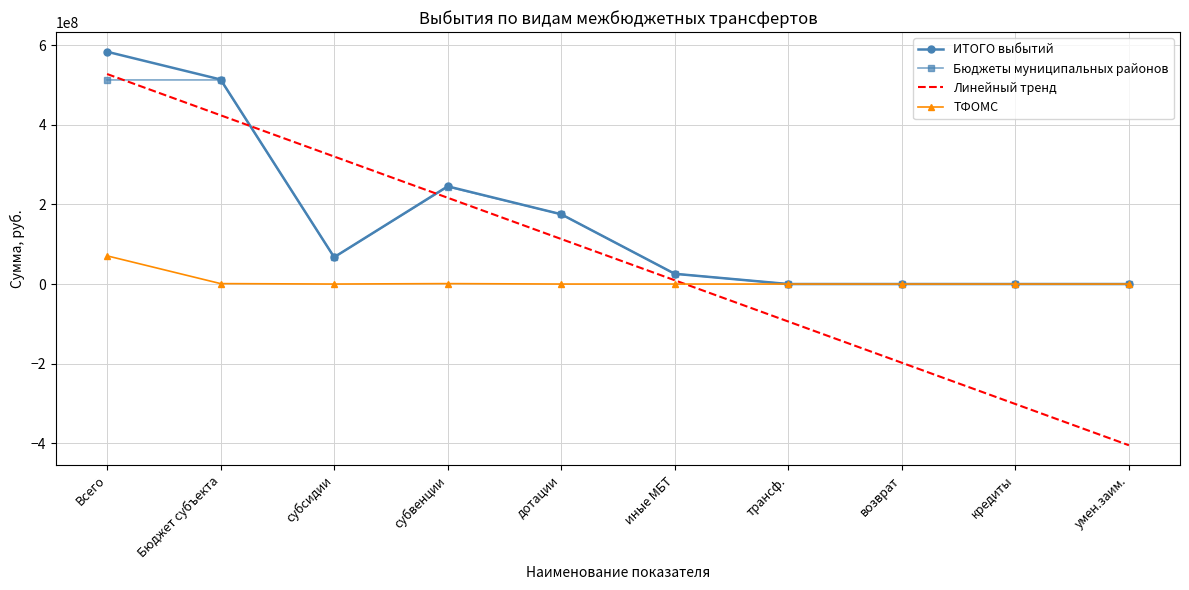

What is the maximum value for Бюджеты муниципальных районов?

512418363.4